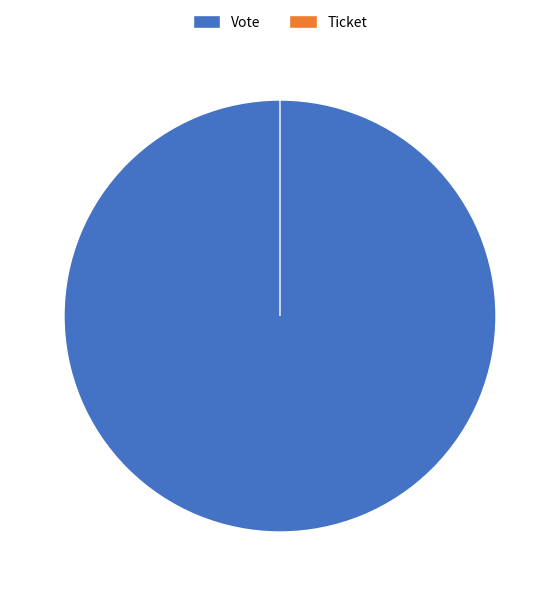

What is the change in value from Vote to Ticket?

-1